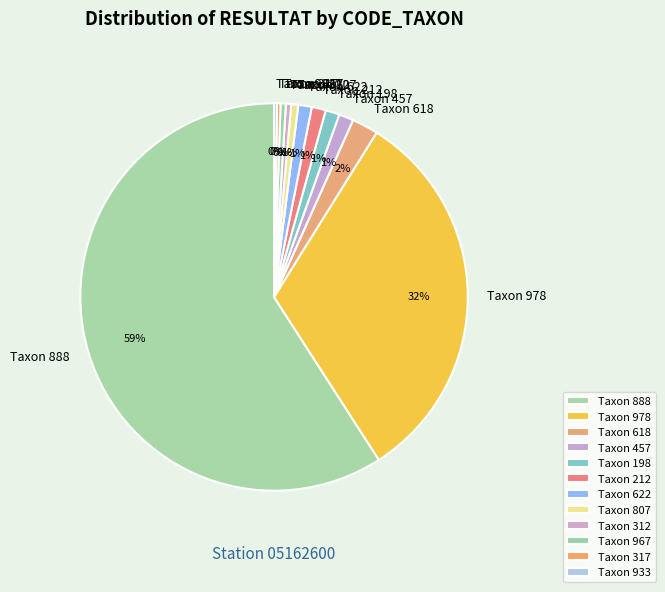

Which category accounts for the majority?

Taxon 888